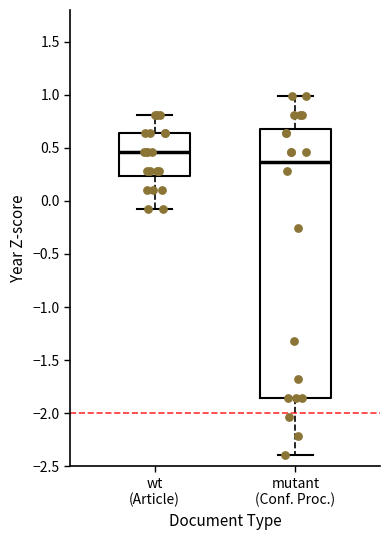

Which box is the tallest, from its lower edge to its upper edge?

mutant (Conf. Proc.)